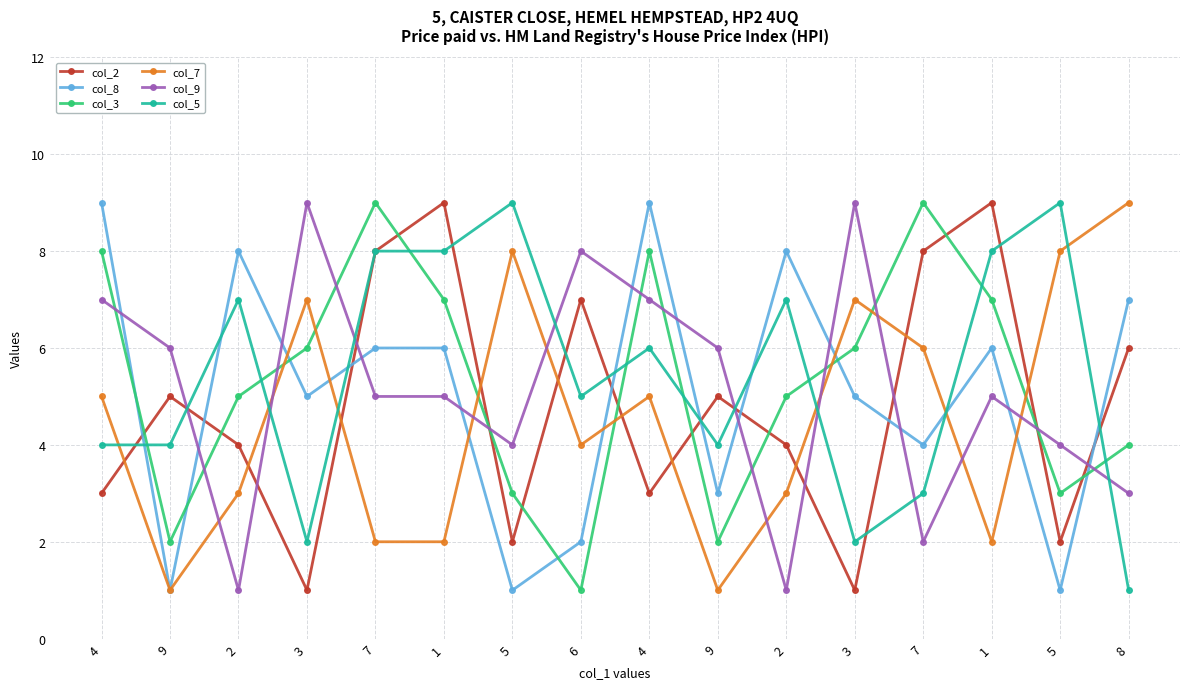

Rank the categories by col_3 value from lowest to highest.

6, 9, 9, 5, 5, 8, 2, 2, 3, 3, 1, 1, 4, 4, 7, 7